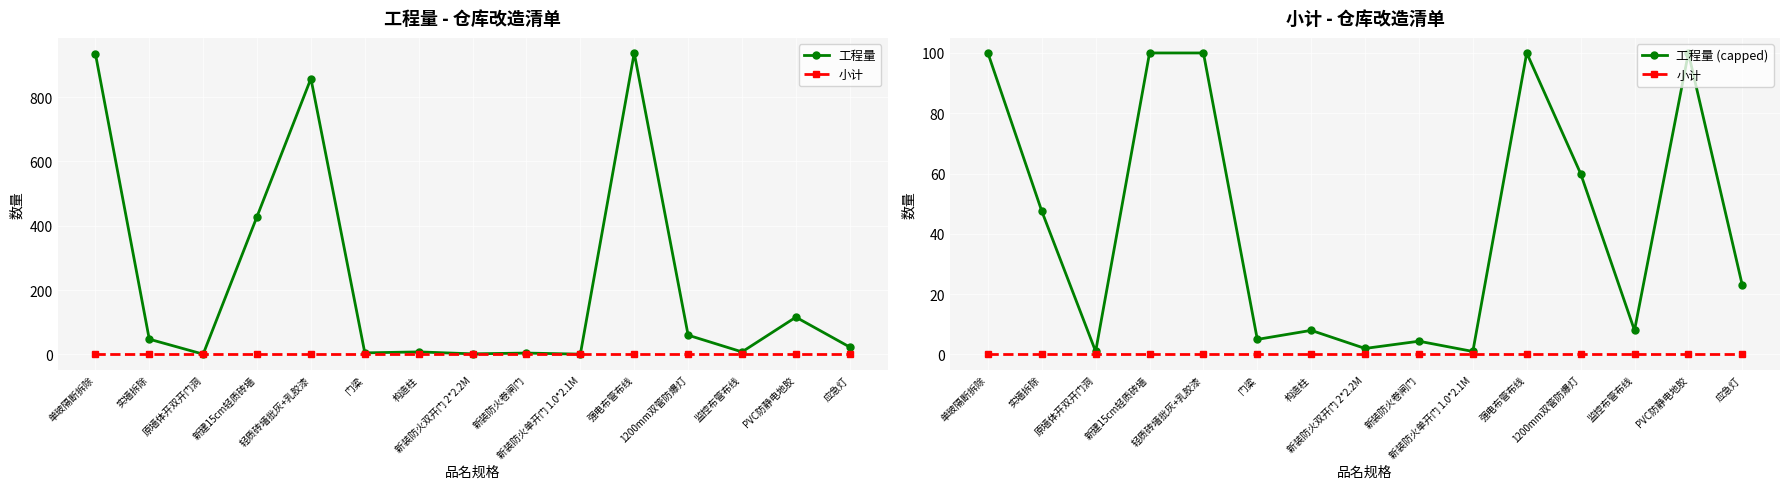

What are all the series names shown in the legend?

工程量, 小计, 工程量 (capped)